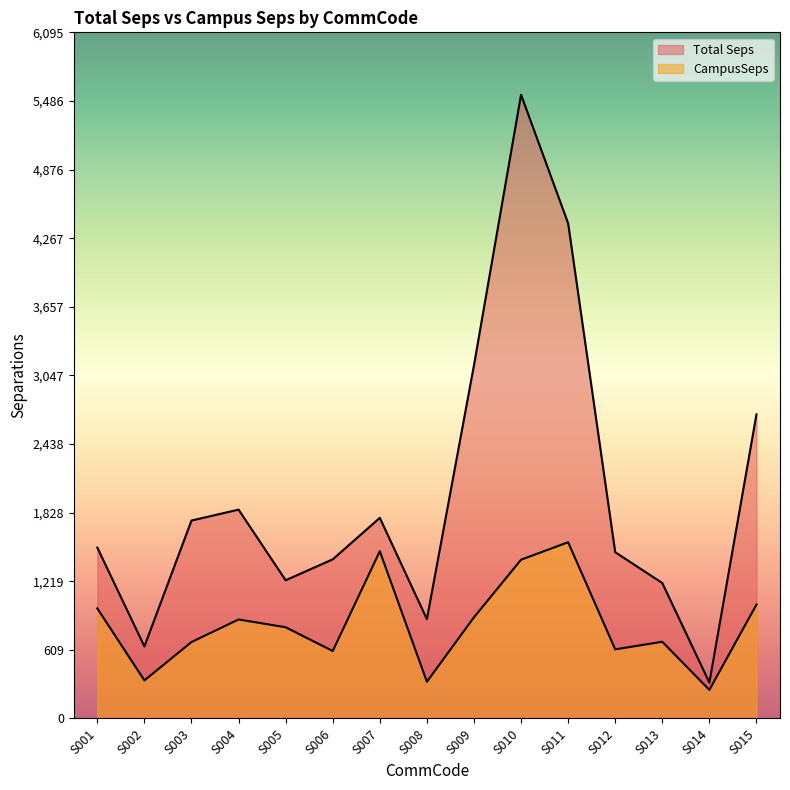

What is the value of the Total Seps point at the 2nd from the left?

639.9